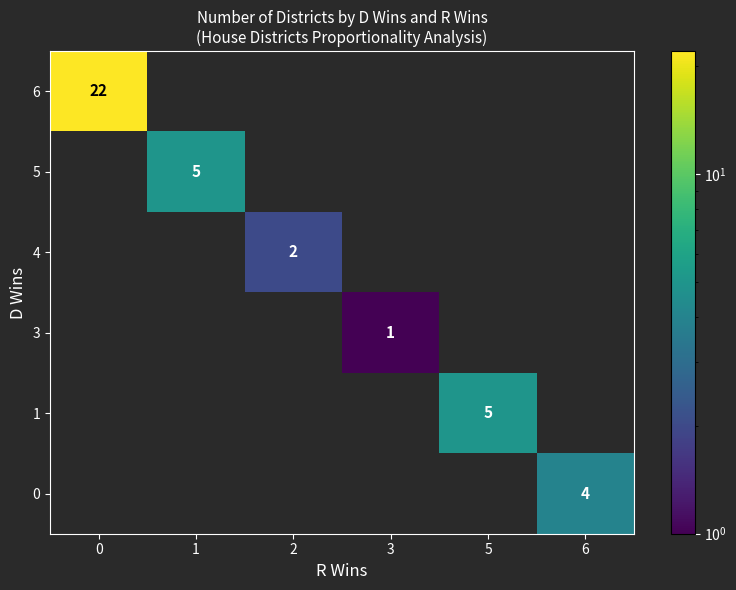

True or false: 1 has a value of 5 at 5.

True